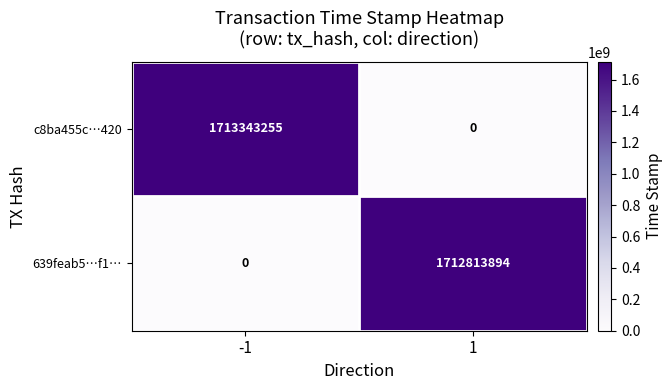

What is the greatest value displayed?

1713343255